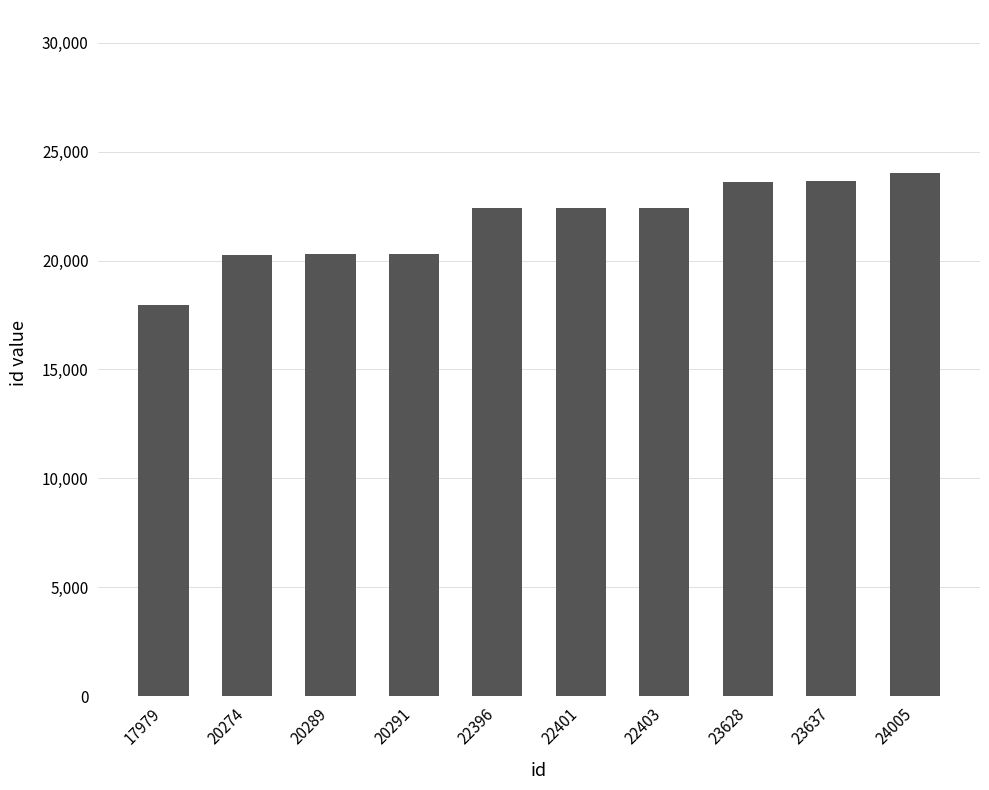

How many series are shown in this chart?

1